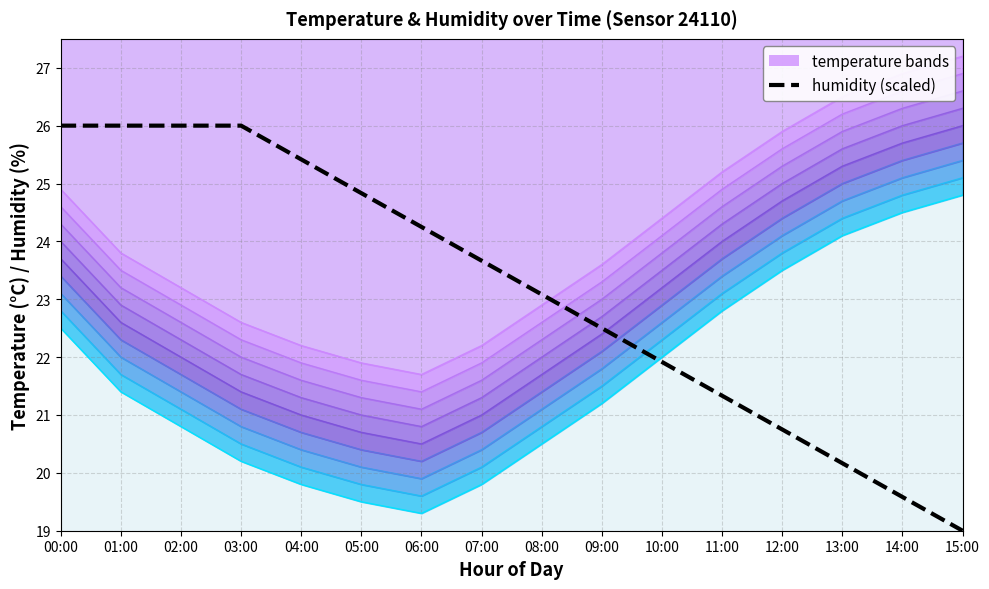

Reading left to right, extract all data points from this chart.

00:00=26.0	01:00=26.0	02:00=26.0	03:00=26.0	04:00=25.4	05:00=24.8	06:00=24.2	07:00=23.7	08:00=23.1	09:00=22.5	10:00=21.9	11:00=21.3	12:00=20.7	13:00=20.2	14:00=19.6	15:00=19.0